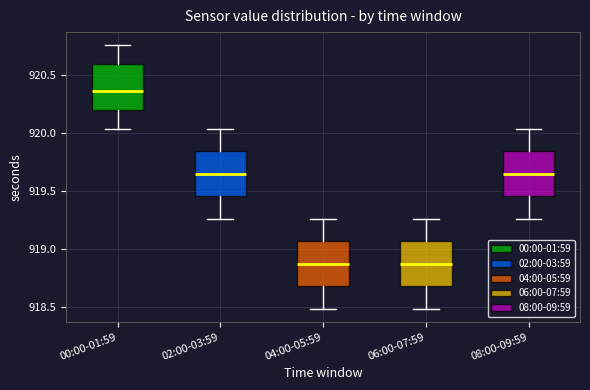

Where does the median line of the box for 04:00-05:59 sit on the y-axis? The values are not printed on the chart, so give them approximately, as read against the axis.

918.85